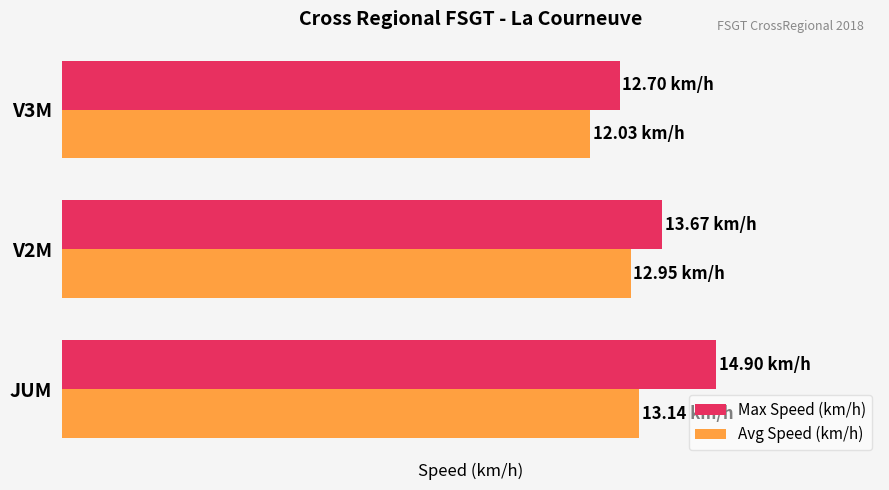

Reading right to left, extract all data points from this chart.

Max Speed (km/h): 12.7	13.7	14.9
Avg Speed (km/h): 12.0	12.9	13.1